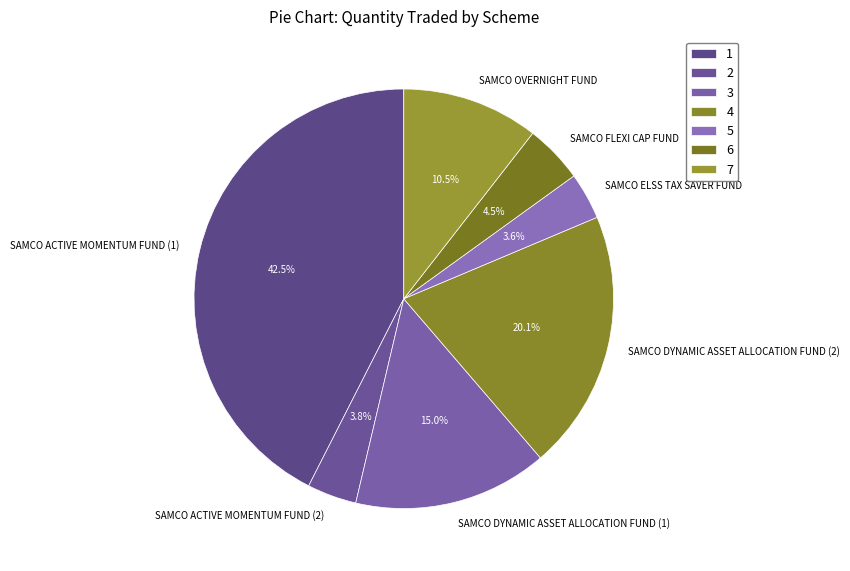

How many slices are in this pie chart?

7